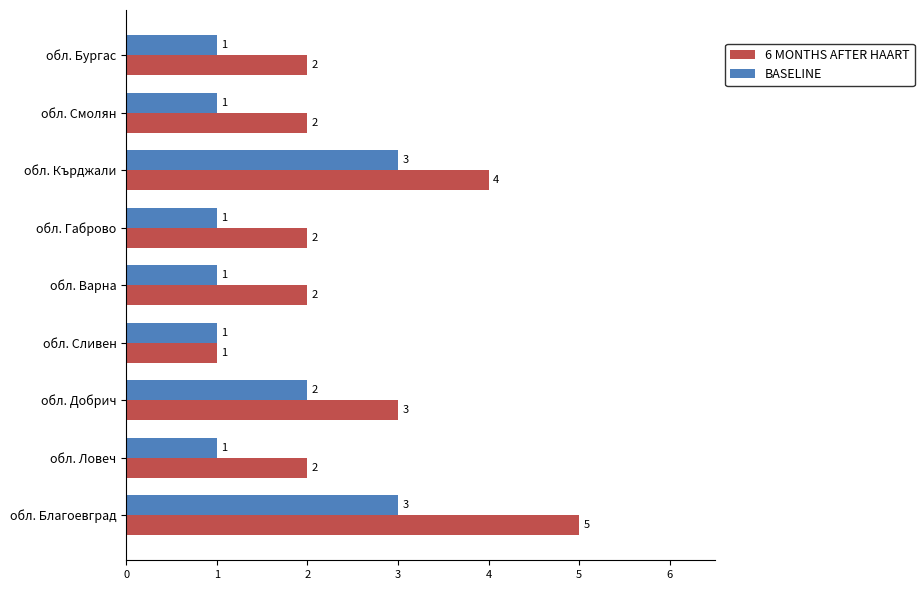

What is the total value across all series at обл. Бургас?

3